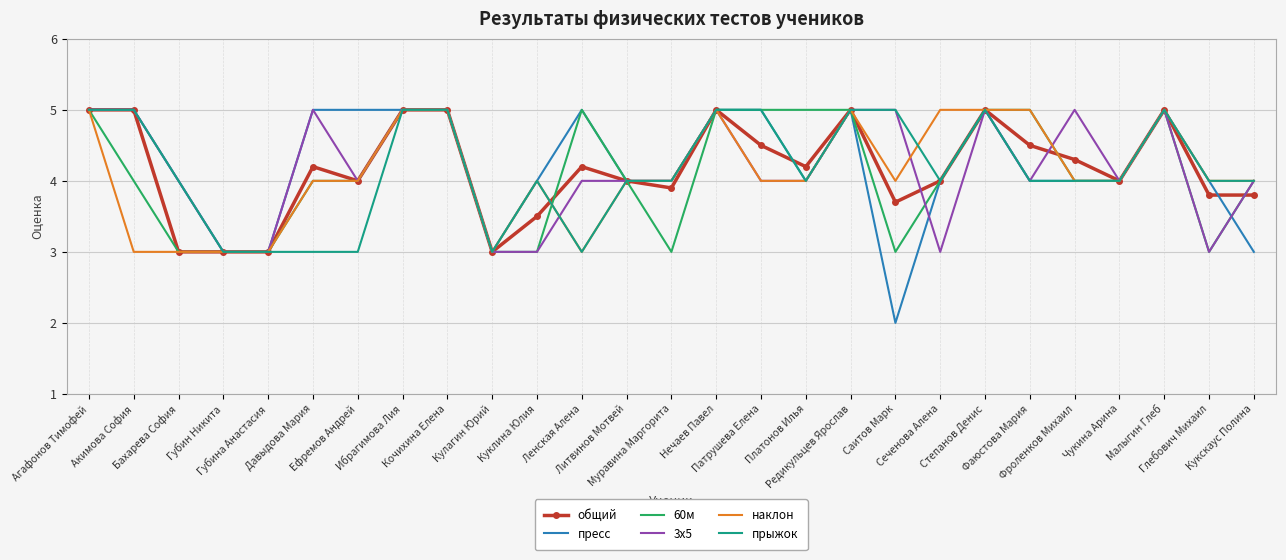

True or false: общий has a value of 5.4 at Муравина Маргорита.

False